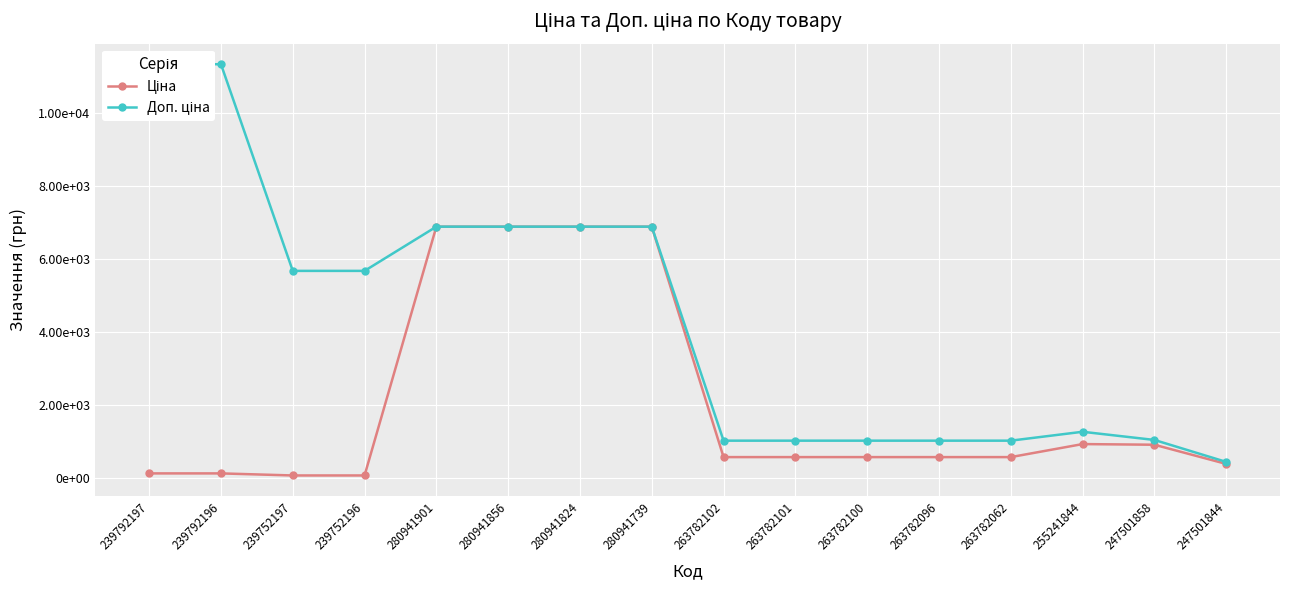

Reading left to right, extract all data points from this chart.

Ціна: 113.3	113.3	56.7	56.7	6879.5	6879.5	6879.5	6879.5	560.2	560.2	560.2	560.2	560.2	917.2	899.5	373.9
Доп. ціна: 11334.0	11334.0	5667.0	5667.0	6879.5	6879.5	6879.5	6879.5	1011.0	1011.0	1011.0	1011.0	1011.0	1254.8	1030.8	429.0